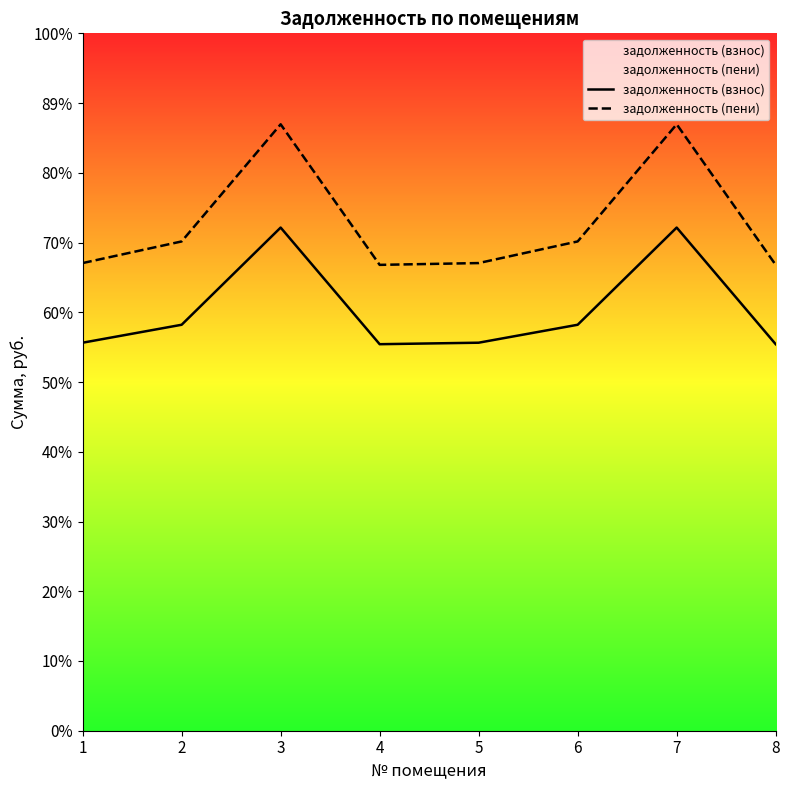

The value of задолженность (пени) at 3 is 7706.5. True or false?

True